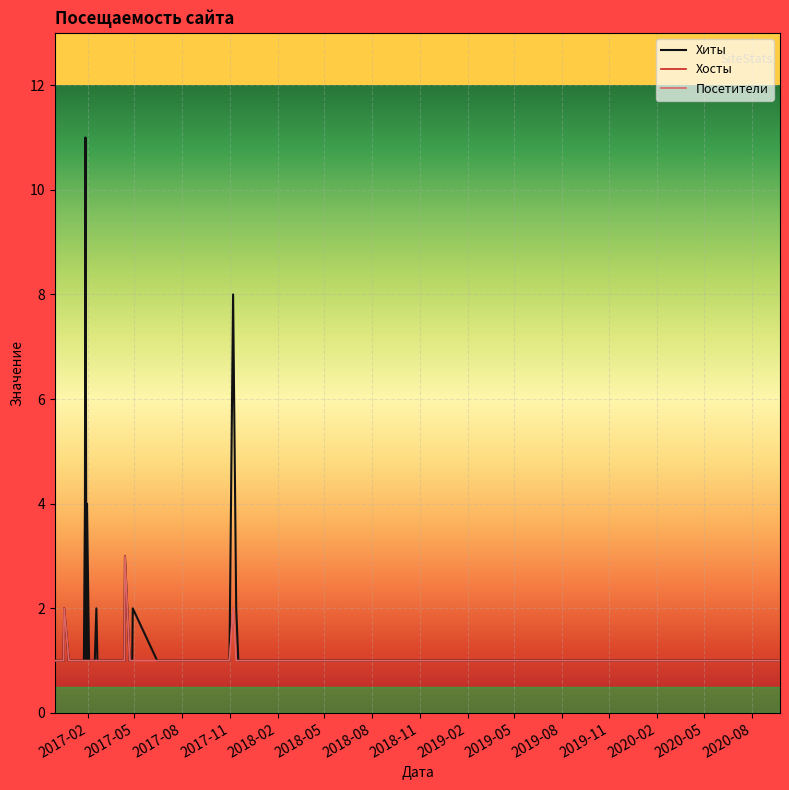

True or false: Хиты and Хосты cross at least once.

False